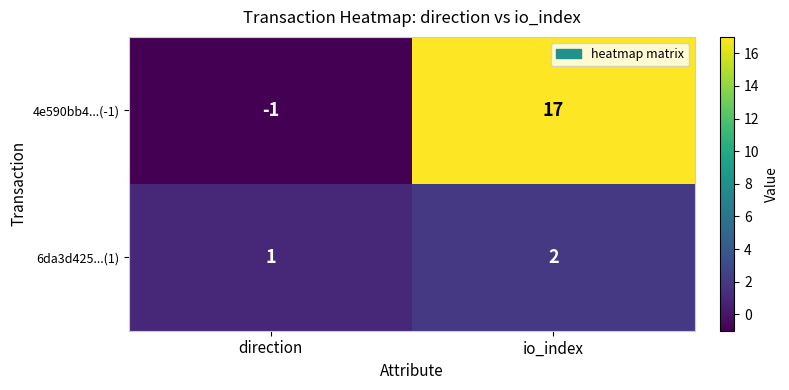

What is the smallest value displayed?

-1